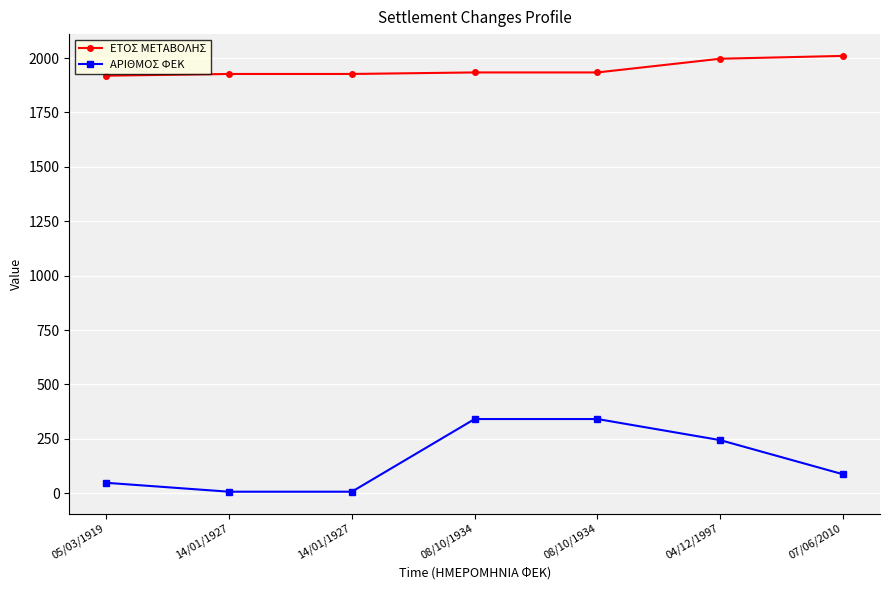

What is the spread (max minus min) of values at 08/10/1934?

1593